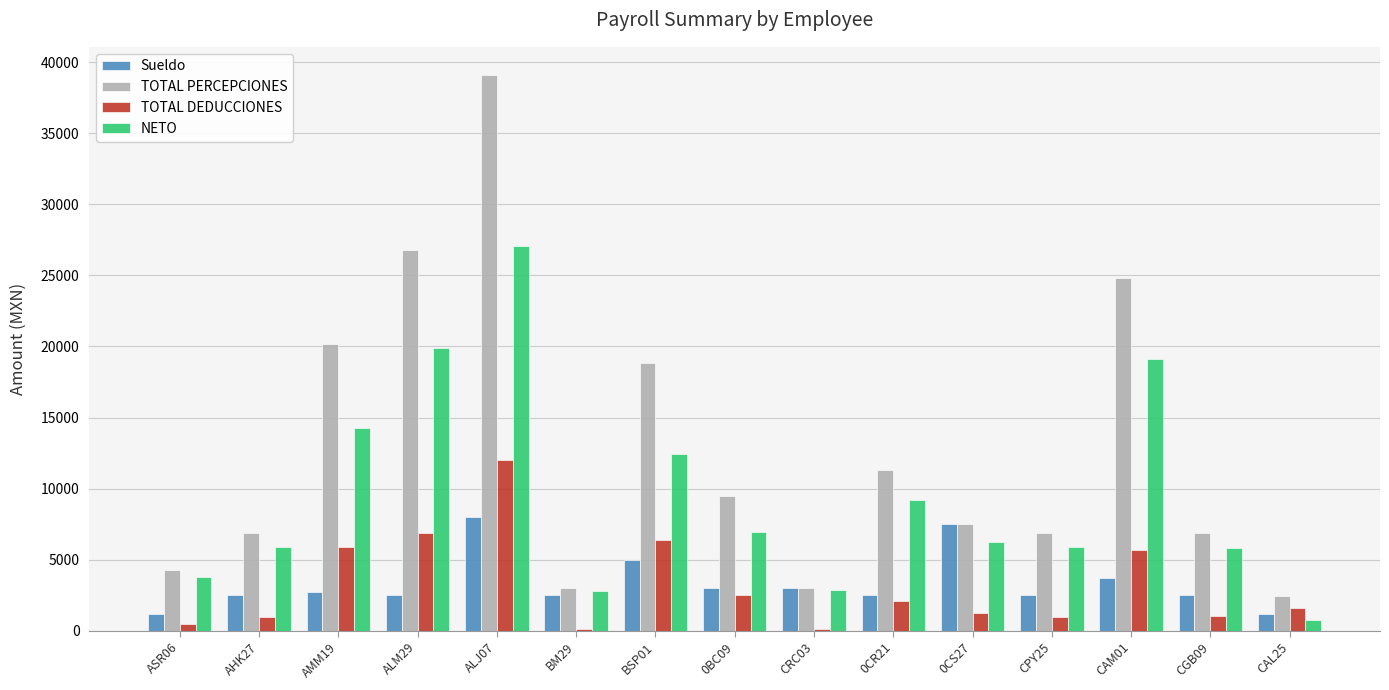

At which category is the sum across all series the highest?

ALJ07